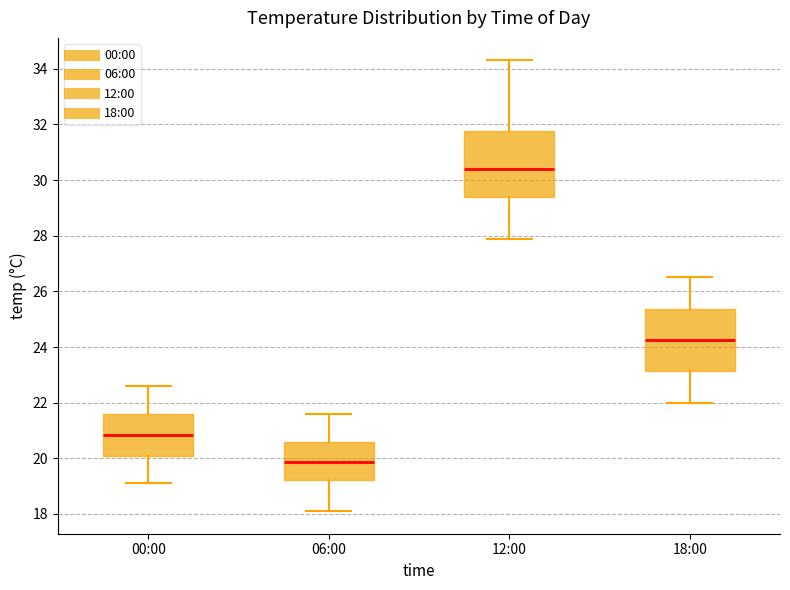

Where does the upper whisker of the box for 00:00 end on the y-axis? The values are not printed on the chart, so give them approximately, as read against the axis.

22.6